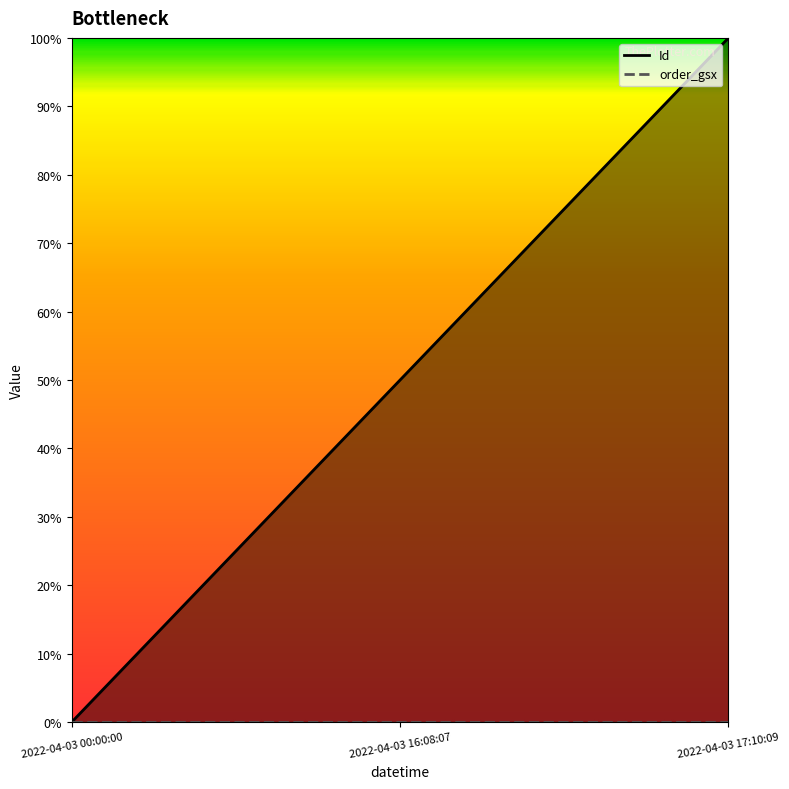

What is the greatest value displayed?

1.0